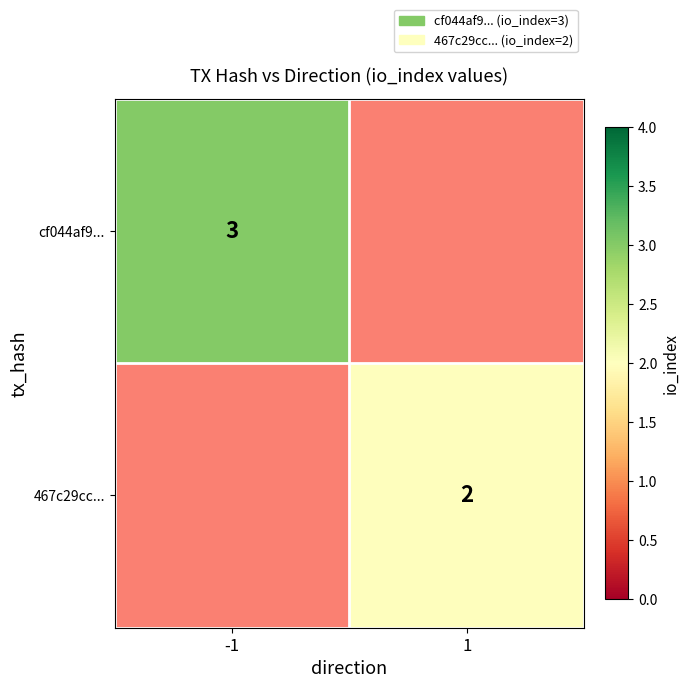

The value of 467c29cc... at 1 is 3. True or false?

False